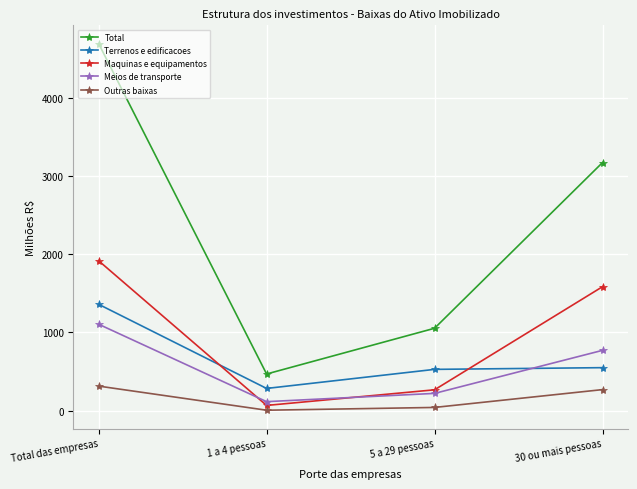

List the series in order of their peak value, highest first.

Total, Maquinas e equipamentos, Terrenos e edificacoes, Meios de transporte, Outras baixas